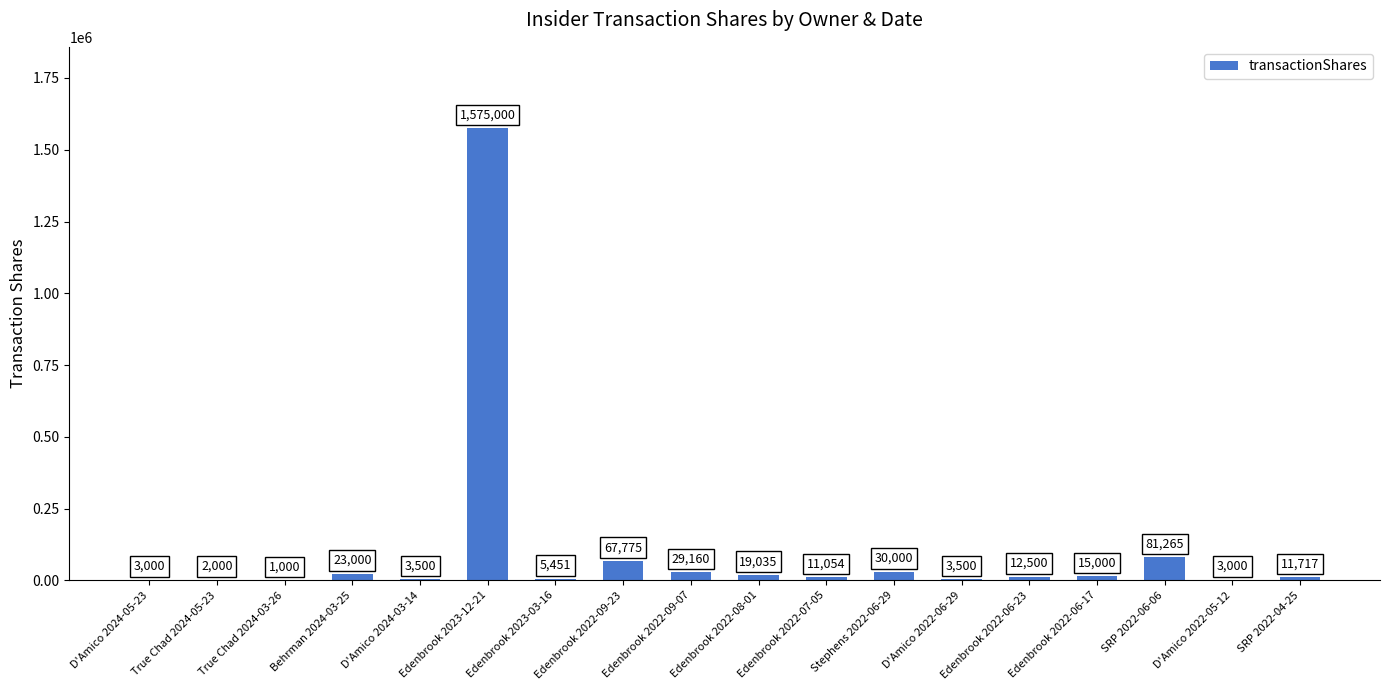

How many distinct data groups are displayed?

1